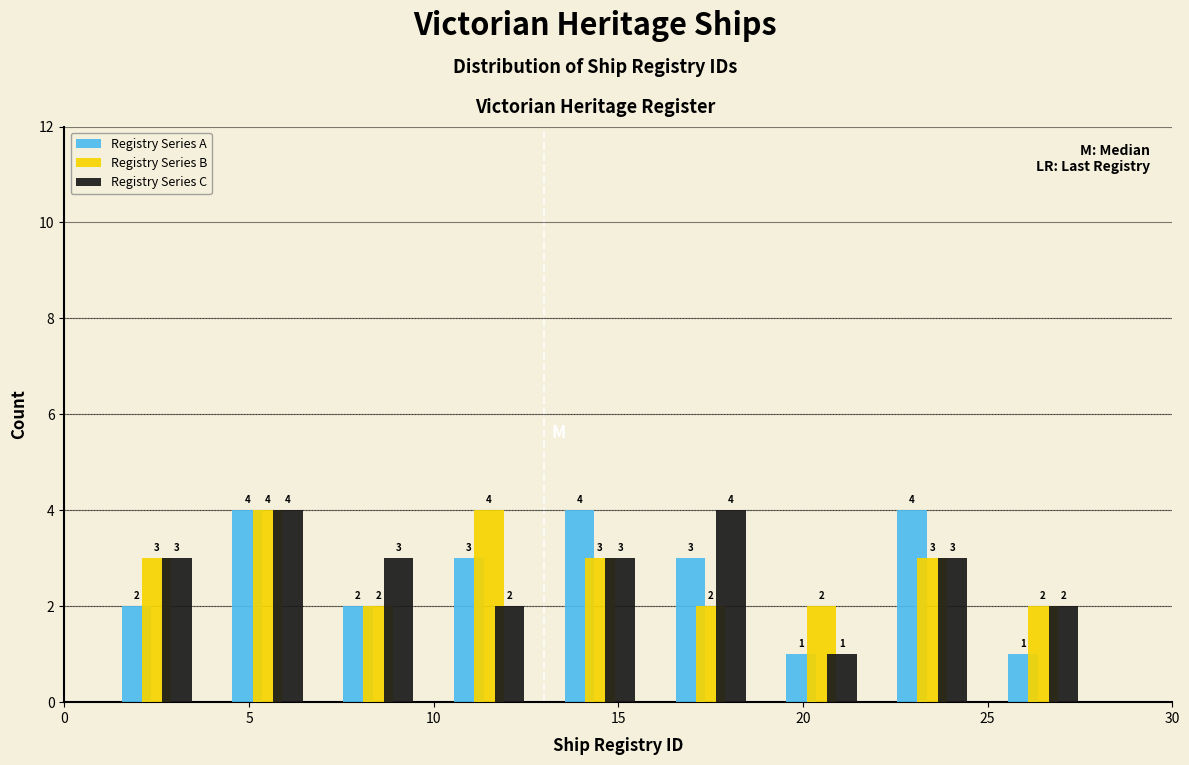

Reading left to right, list every range on the x-axis with the height of the bar of each series over it.

1 to 4: Registry Series A=2	Registry Series B=3	Registry Series C=3
4 to 7: Registry Series A=4	Registry Series B=4	Registry Series C=4
7 to 10: Registry Series A=2	Registry Series B=2	Registry Series C=3
10 to 13: Registry Series A=3	Registry Series B=4	Registry Series C=2
13 to 16: Registry Series A=4	Registry Series B=3	Registry Series C=3
16 to 19: Registry Series A=3	Registry Series B=2	Registry Series C=4
19 to 22: Registry Series A=1	Registry Series B=2	Registry Series C=1
22 to 25: Registry Series A=4	Registry Series B=3	Registry Series C=3
25 to 28: Registry Series A=1	Registry Series B=2	Registry Series C=2